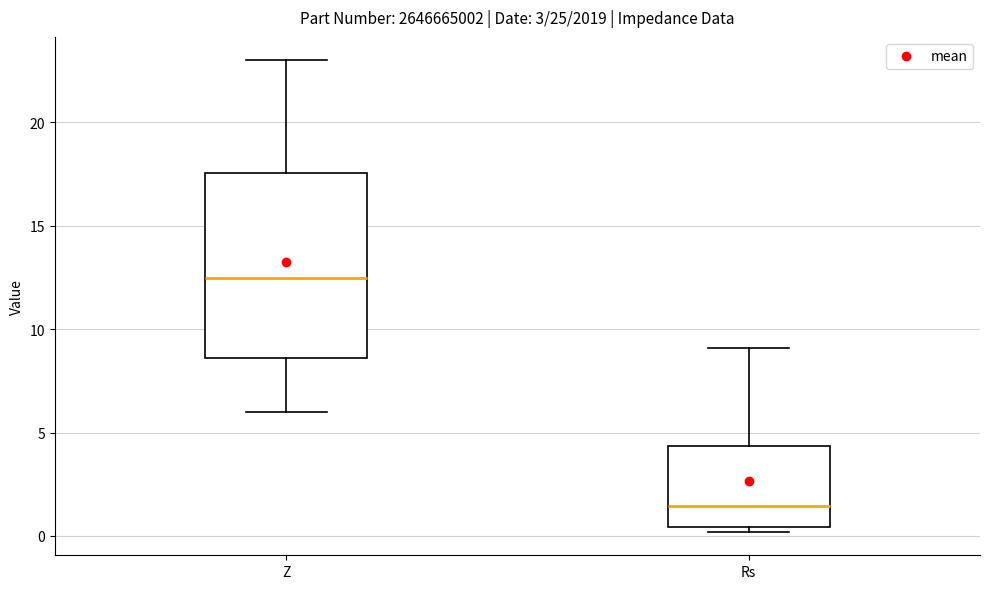

Where is the upper edge of the box for Rs on the y-axis? The values are not printed on the chart, so give them approximately, as read against the axis.

4.5